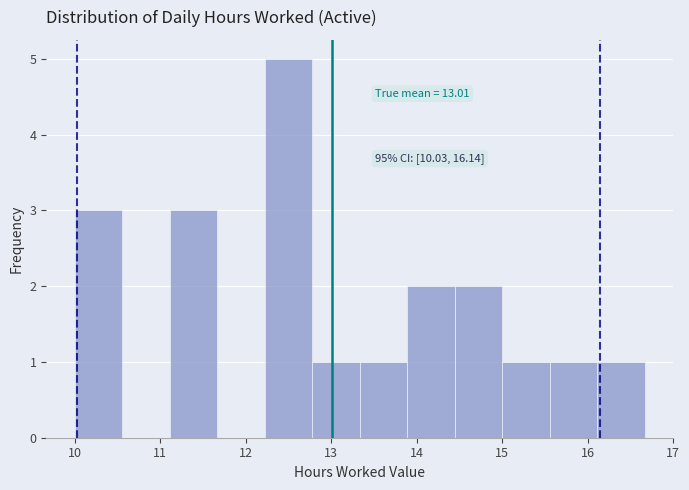

Over which range of the x-axis is the bar tallest?

12.2 to 12.8